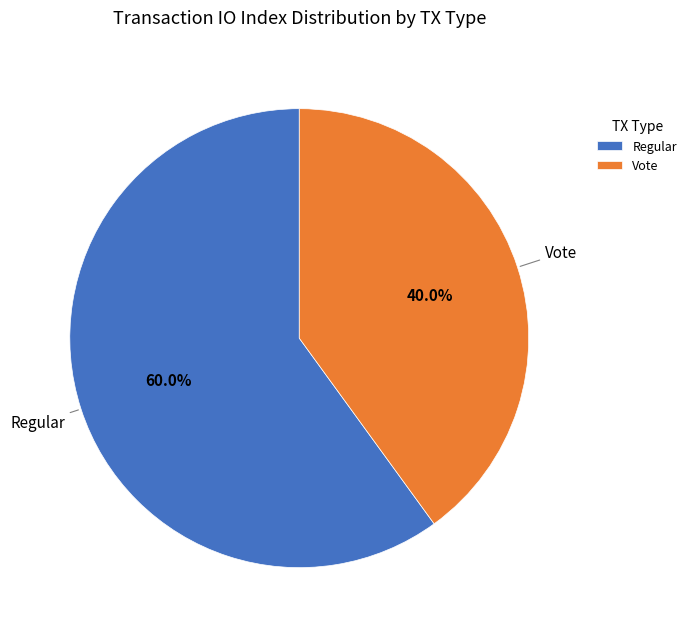

To the nearest percent, what is the combined percentage of Vote and Regular?

100%